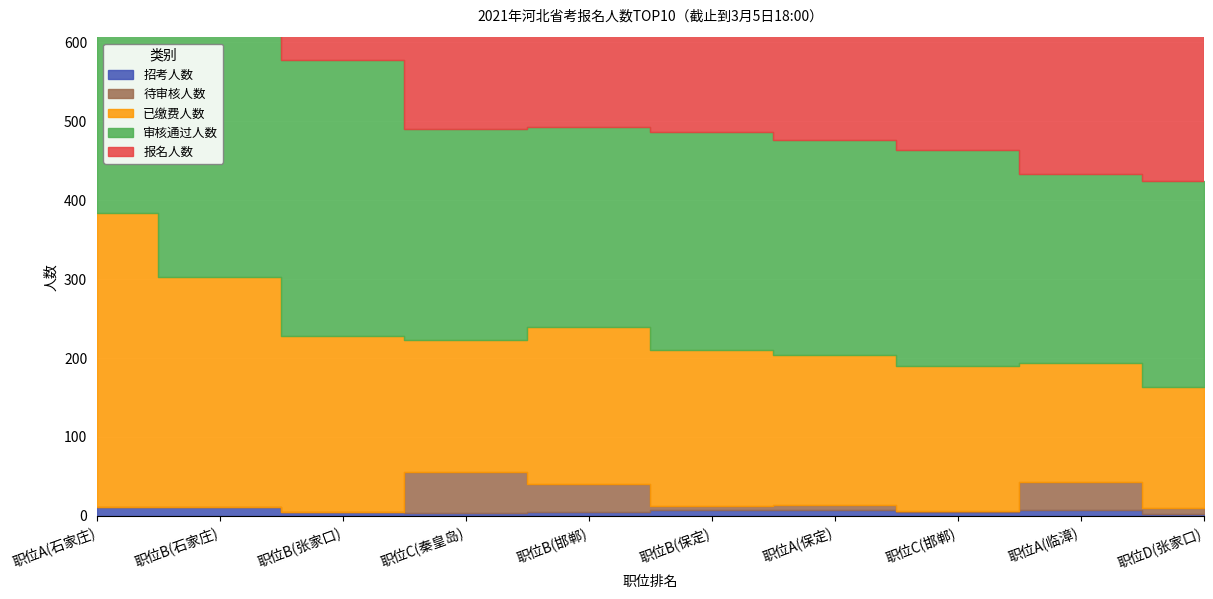

What is the lowest value of the 审核通过人数 series?

239